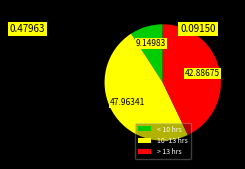

What is the smallest slice in the pie chart?

< 10 hrs